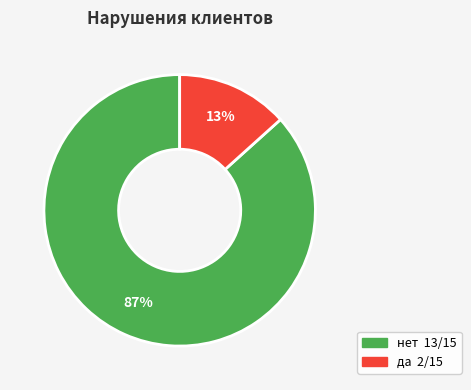

What is the smallest slice in the pie chart?

да